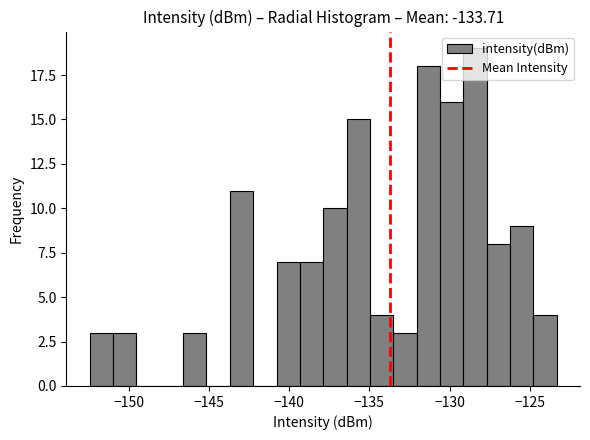

Read against the x-axis, roughly where is the centre of the tallest bar?

-128.5